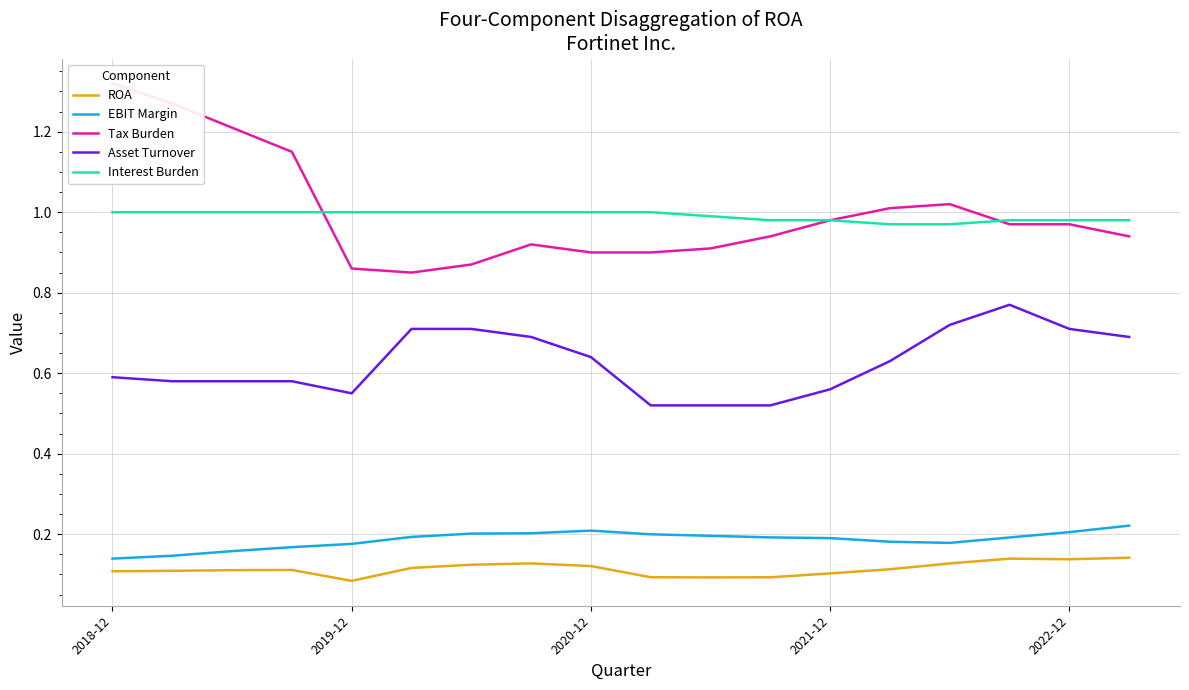

Which series changed the most between 6 and 14?

Tax Burden